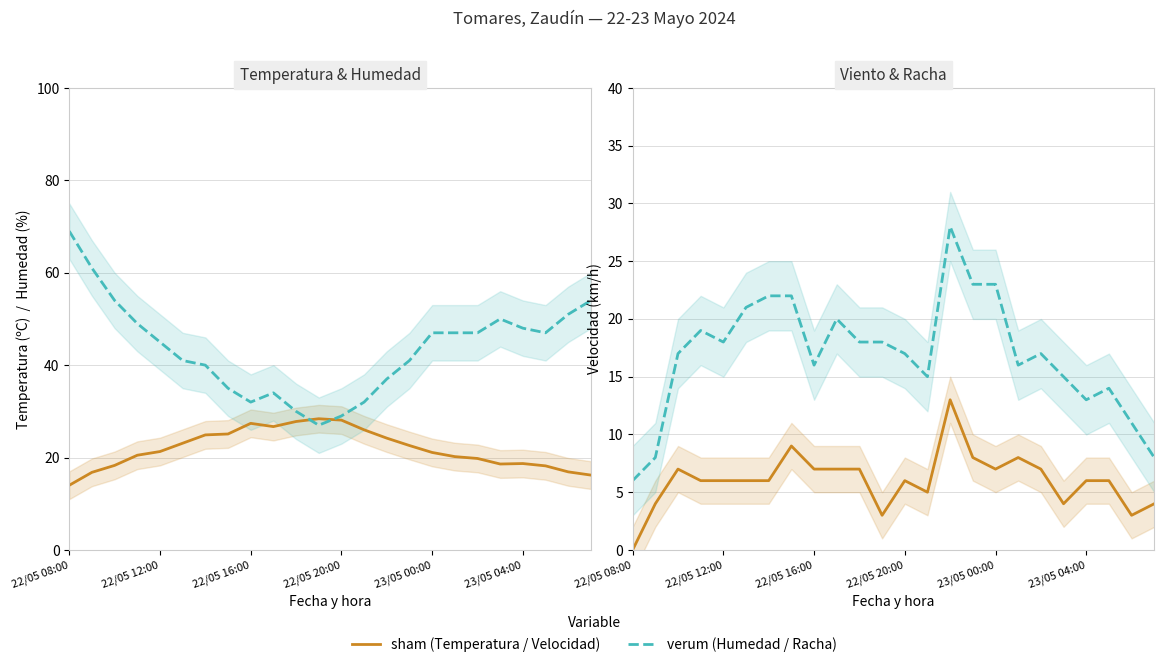

Where is the first local maximum for Temperatura (ºC)?

22/05 16:00